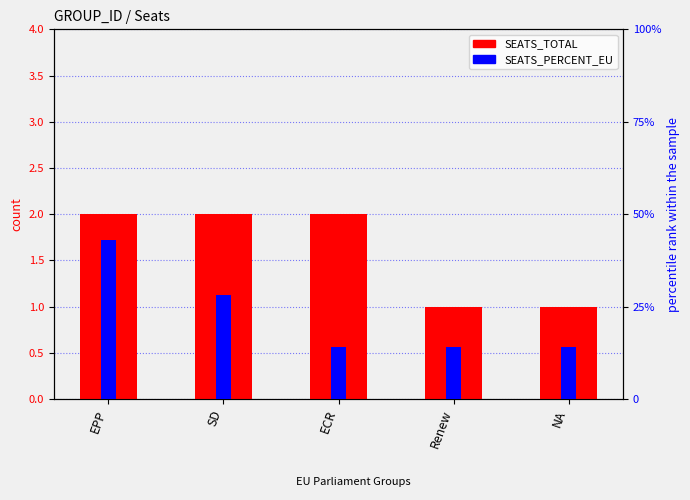

Reading left to right, what are all the values shown in this chart?

SEATS_TOTAL: 2.0	2.0	2.0	1.0	1.0
SEATS_PERCENT_EU: 43.0	28.0	14.0	14.0	14.0